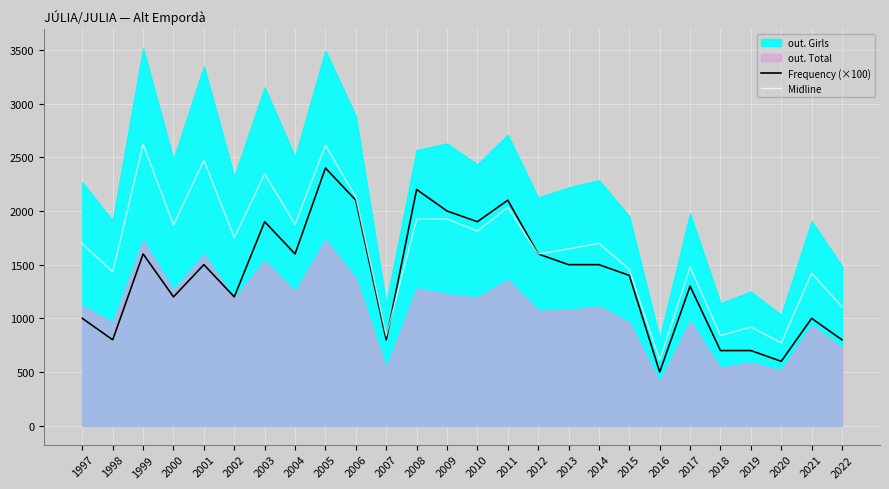

Is it true that Frequency (×100) equals 2567.8 at 2014?

False